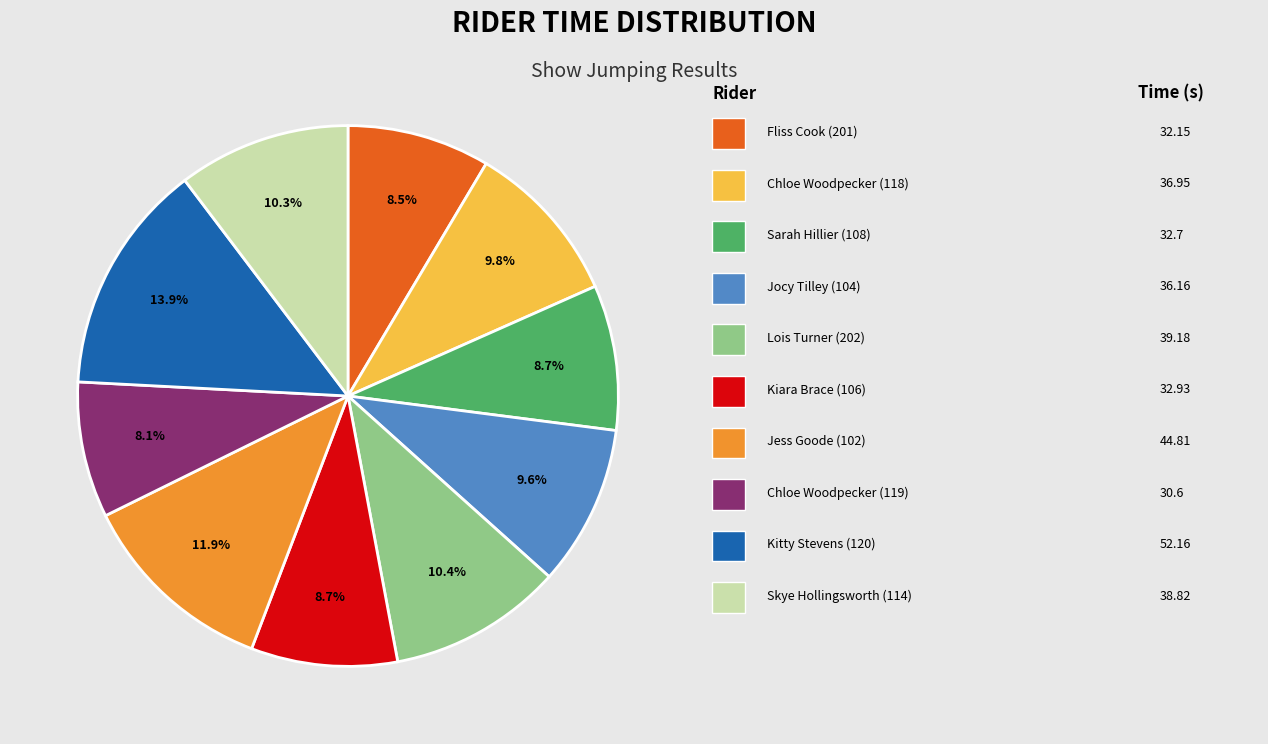

How many segments does this pie chart have?

10